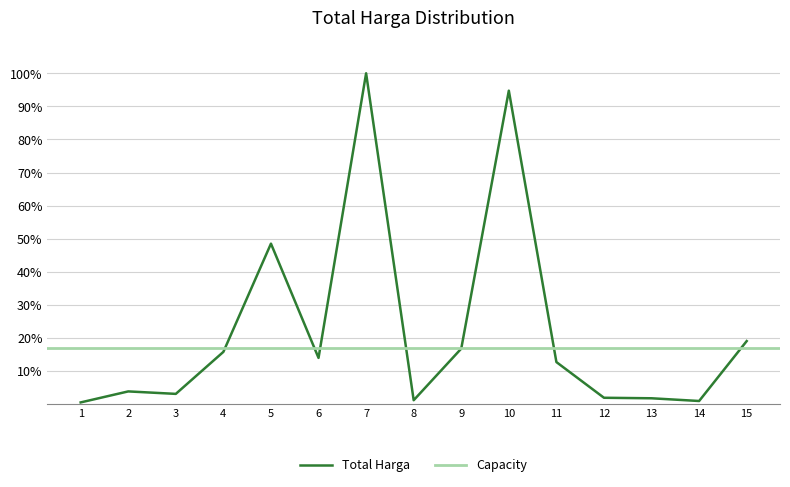

What is the difference between the maximum and minimum values?

99.5